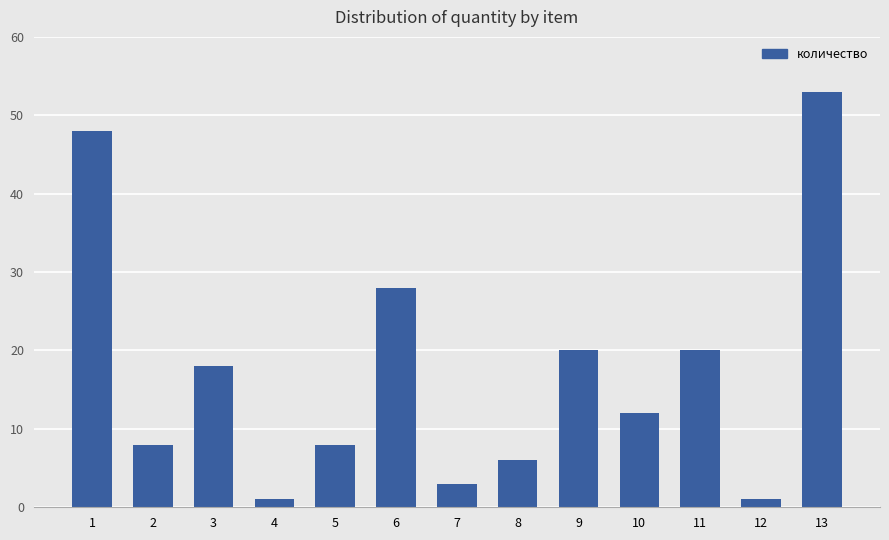

Which label corresponds to the largest value in the chart?

13